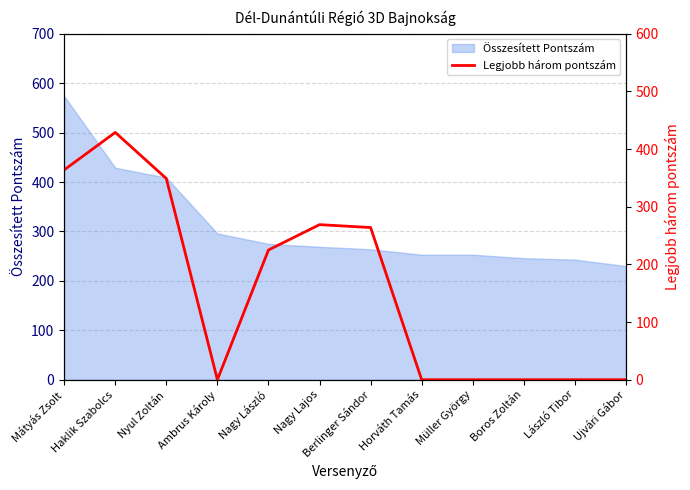

The chart shows a value of 264 at Berlinger Sándor. True or false?

True